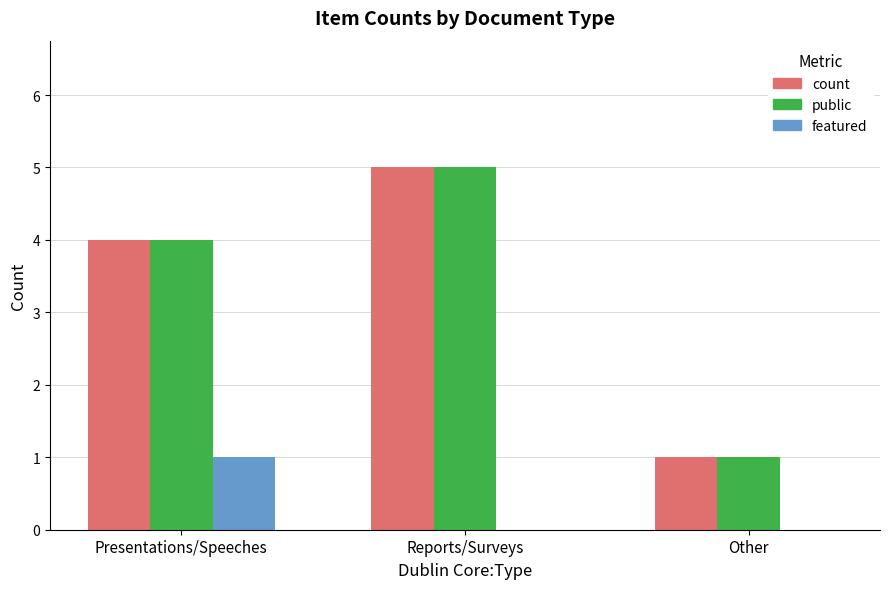

At which category is the sum across all series the highest?

Reports/Surveys